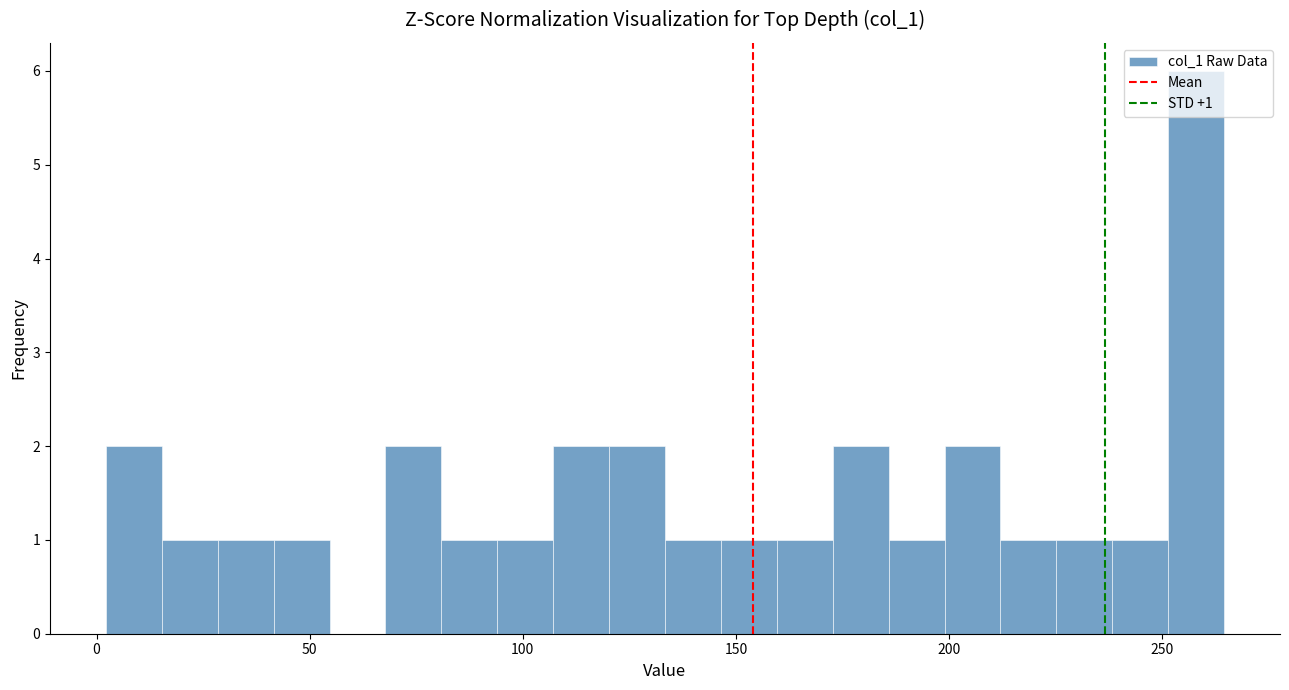

Around what value on the x-axis is the tallest bar? Give the approximate position of its centre, as read against the axis.

260